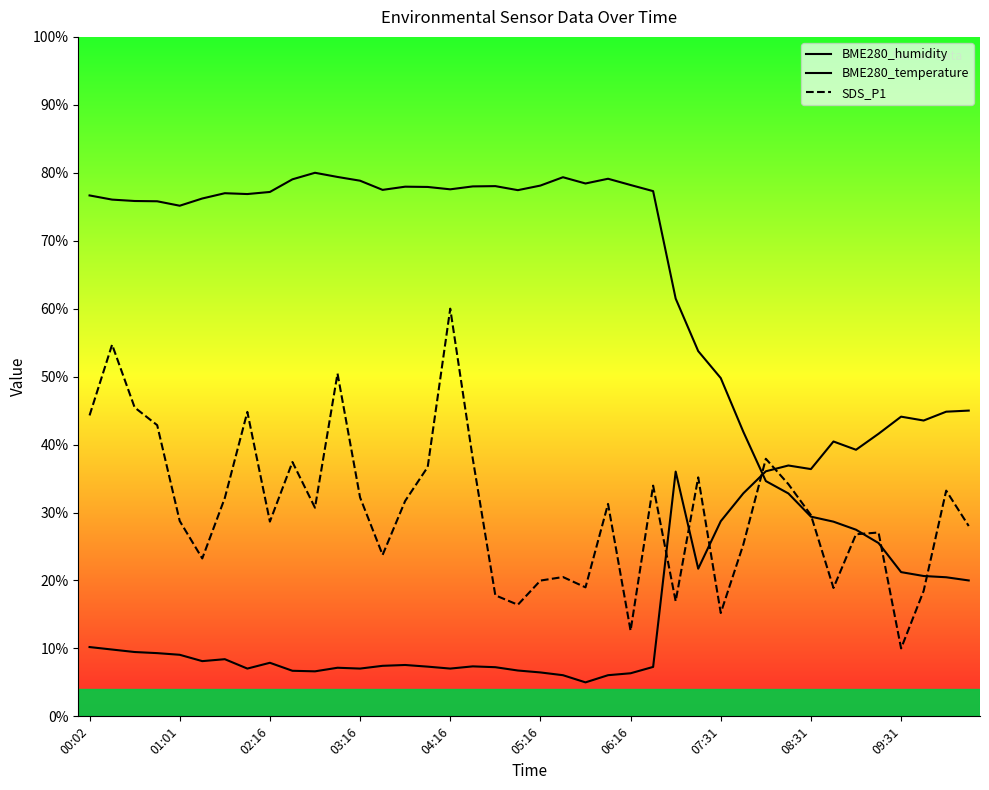

What is the difference between the second highest and second lowest values in the BME280_temperature series?

38.8